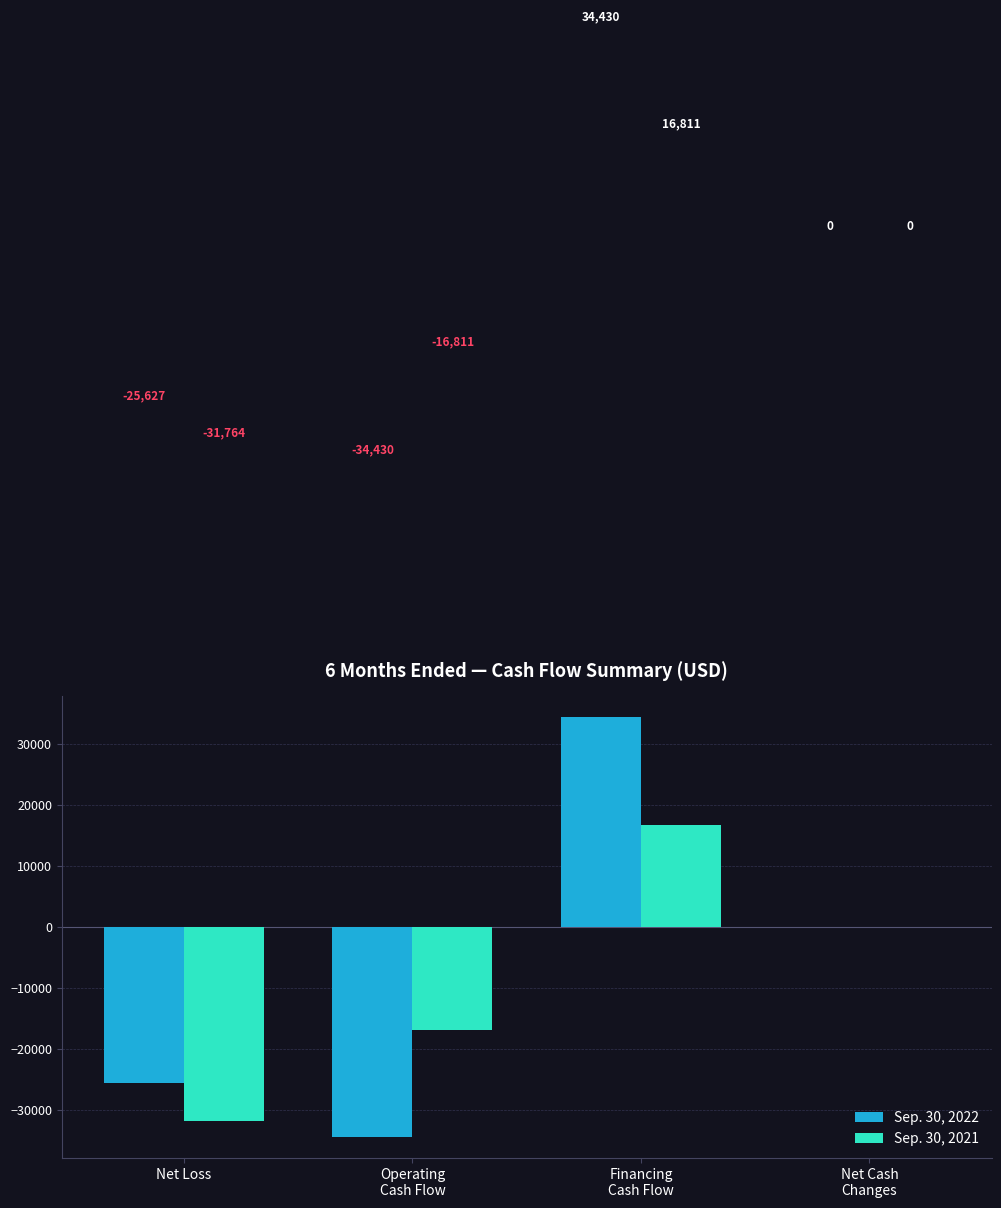

How many Sep. 30, 2022 values are between -25627 and 34430?

3